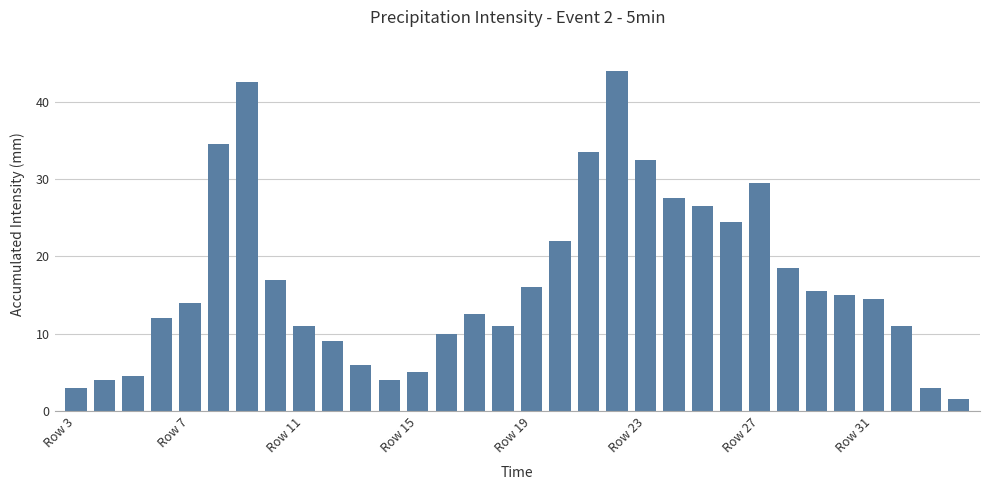

What is the minimum value shown in the chart?

1.5